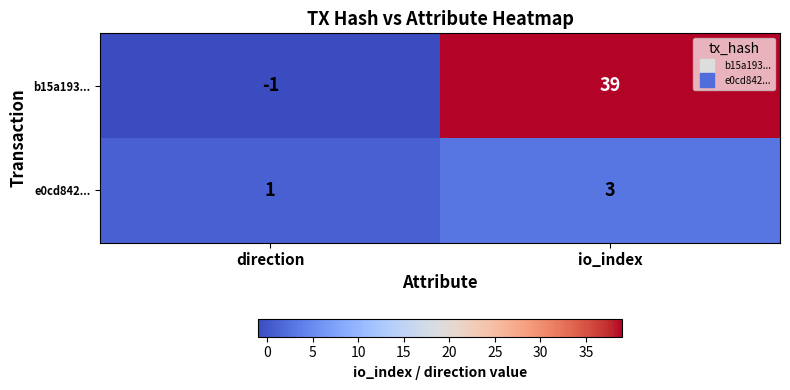

Reading left to right, what are all the values shown in this chart?

b15a193...: -1	39
e0cd842...: 1	3